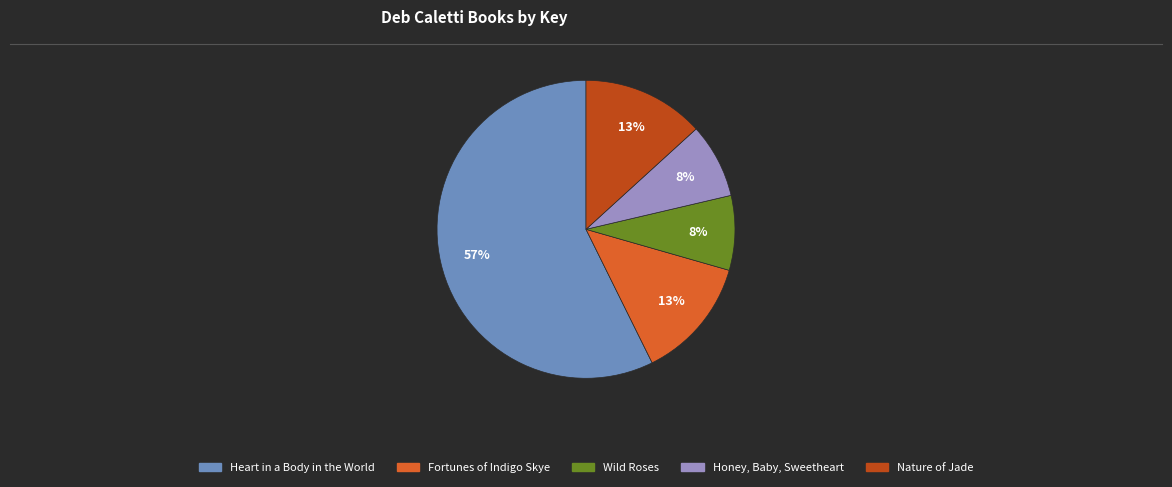

Which has a higher value, Nature of Jade or Wild Roses?

Nature of Jade